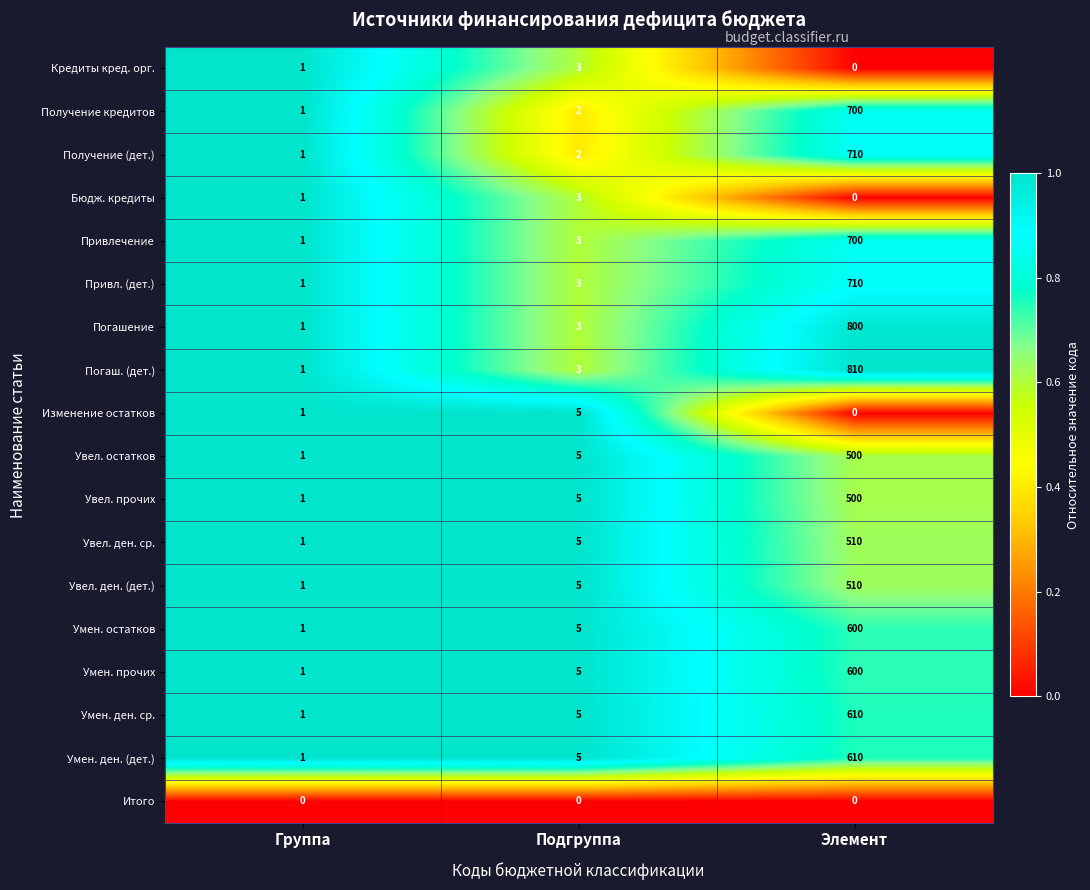

Which series has the widest spread of values?

Погаш. (дет.)